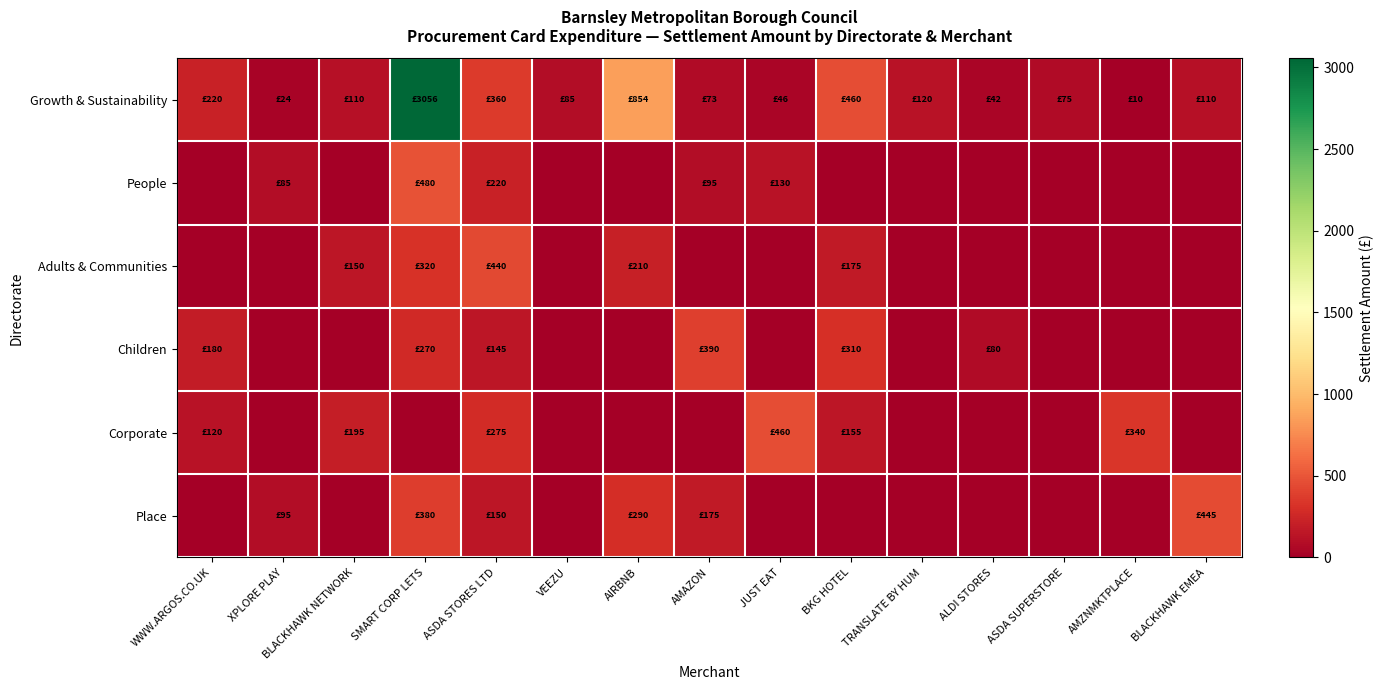

Between XPLORE PLAY and AIRBNB, which is larger?

AIRBNB